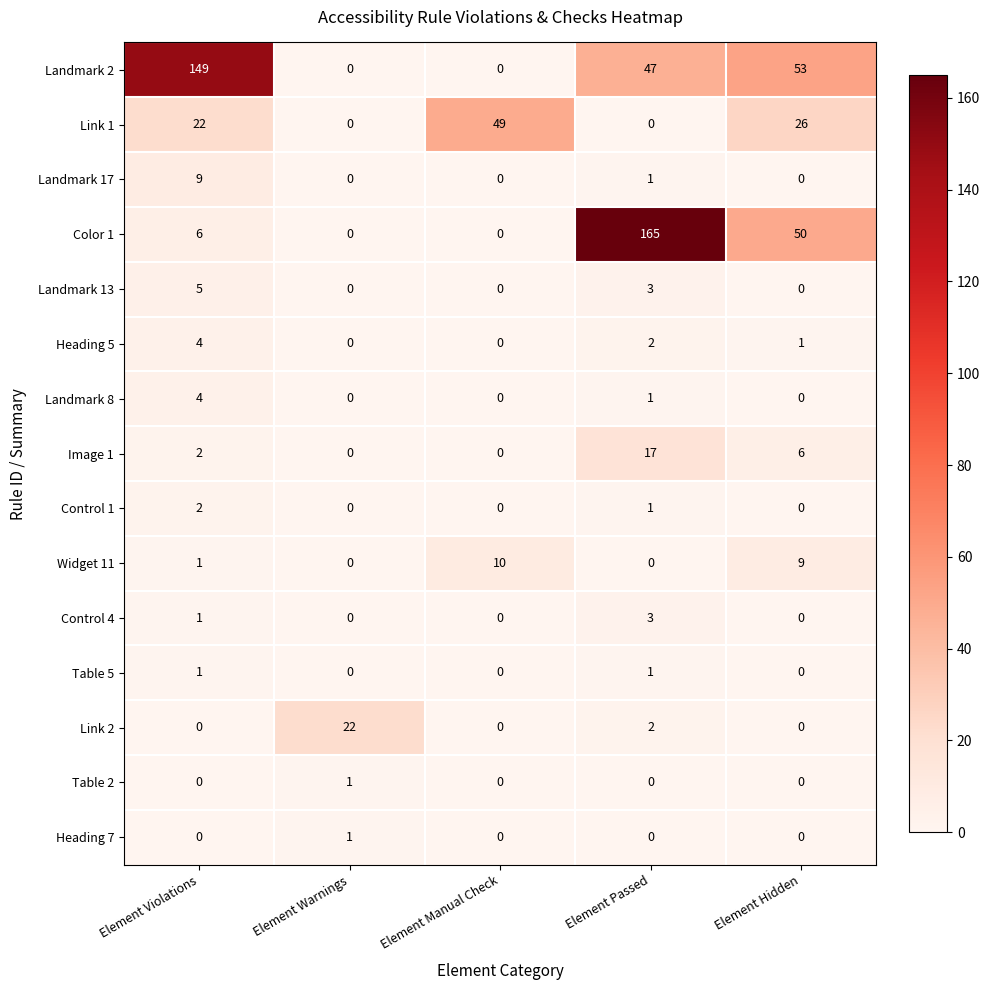

Which series changed the most between Element Manual Check and Element Hidden?

Landmark 2